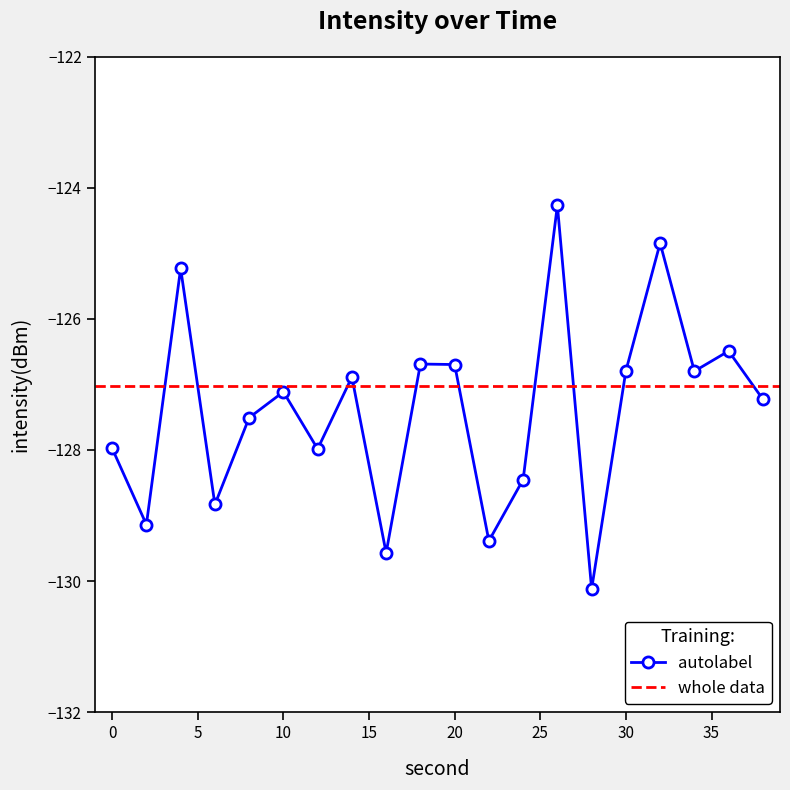

Where does the data first go above -127?

4